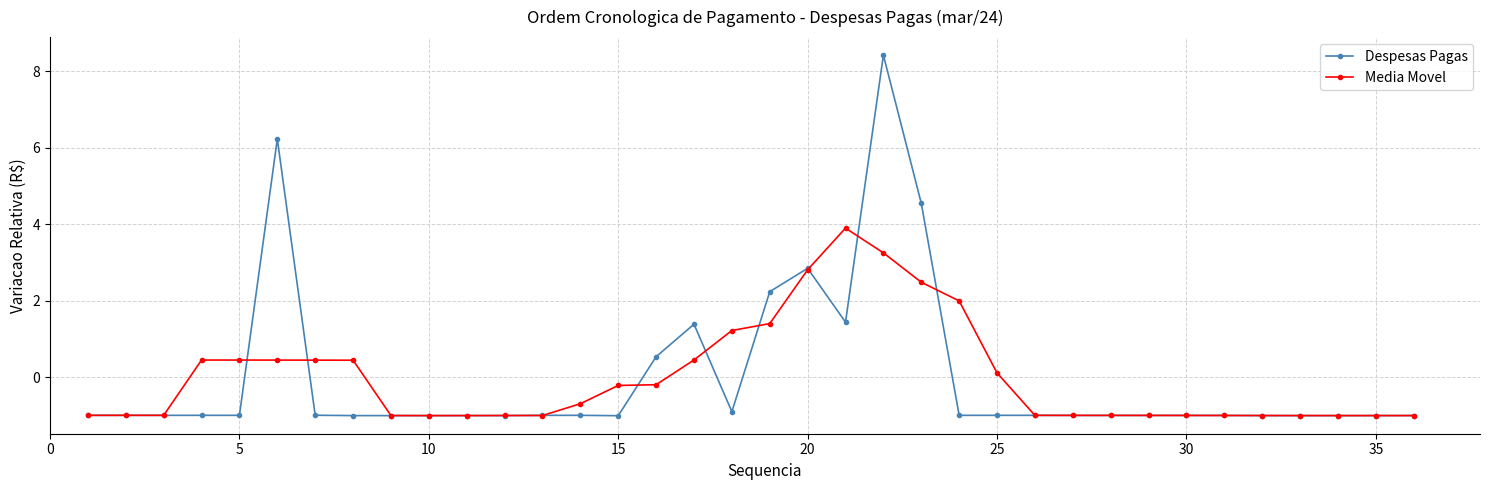

True or false: Despesas Pagas and Media Movel cross at least once.

True